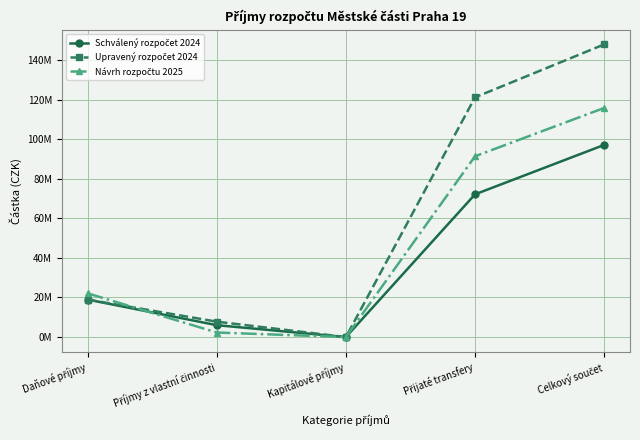

Does the chart have visible grid lines?

Yes